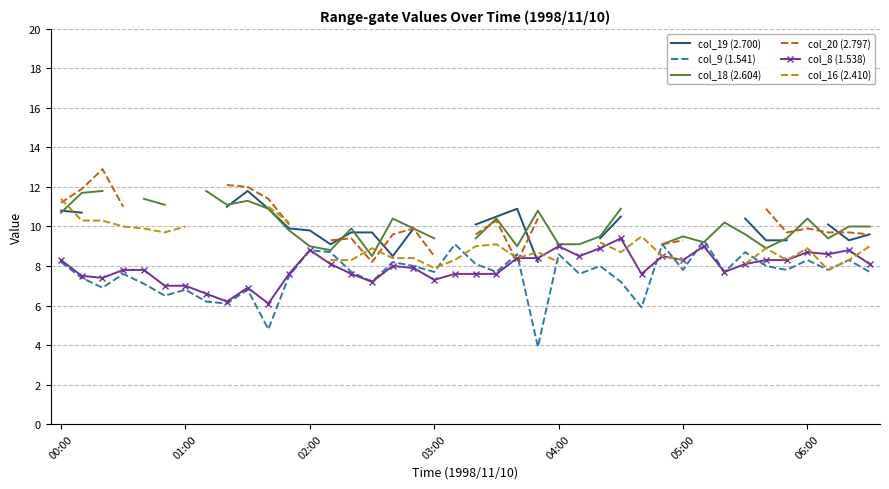

How many distinct data groups are displayed?

6